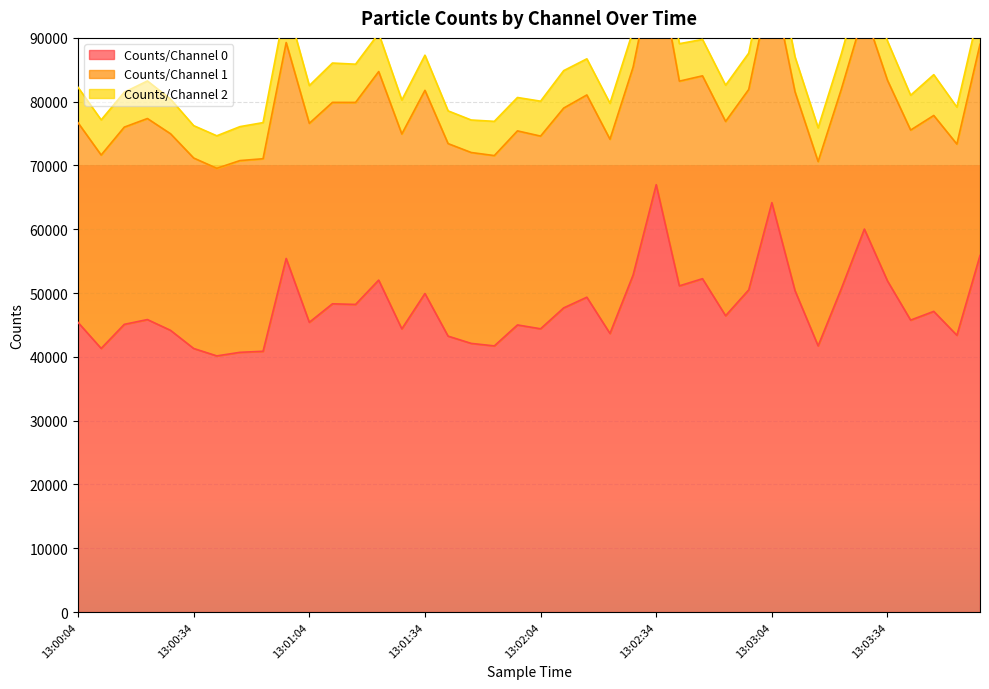

What is the label of the 26th point from the right?

13:01:28